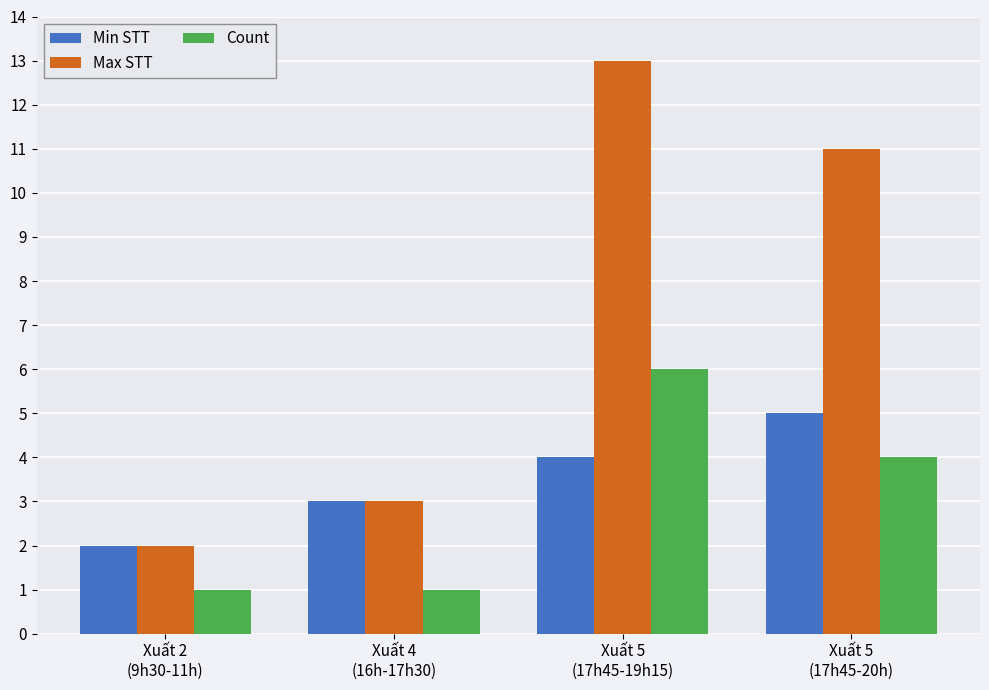

At which label is Min STT closest to 3?

Xuất 4
(16h-17h30)